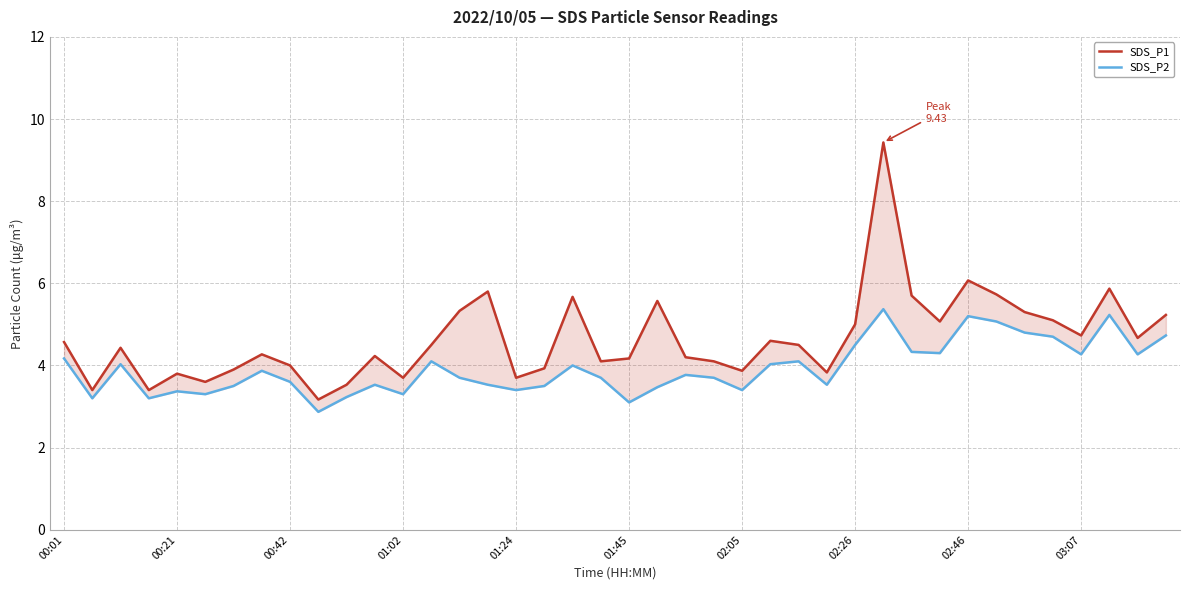

At which label does SDS_P1 first exceed 4?

00:01